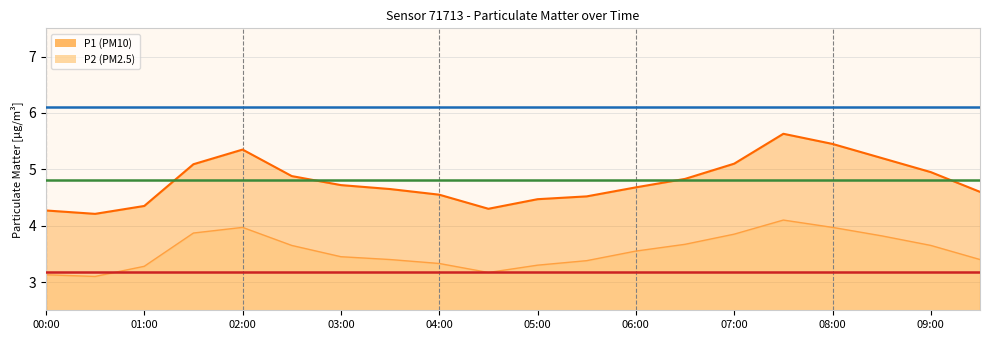

The value of P1 at 06:00 is 7.4. True or false?

False